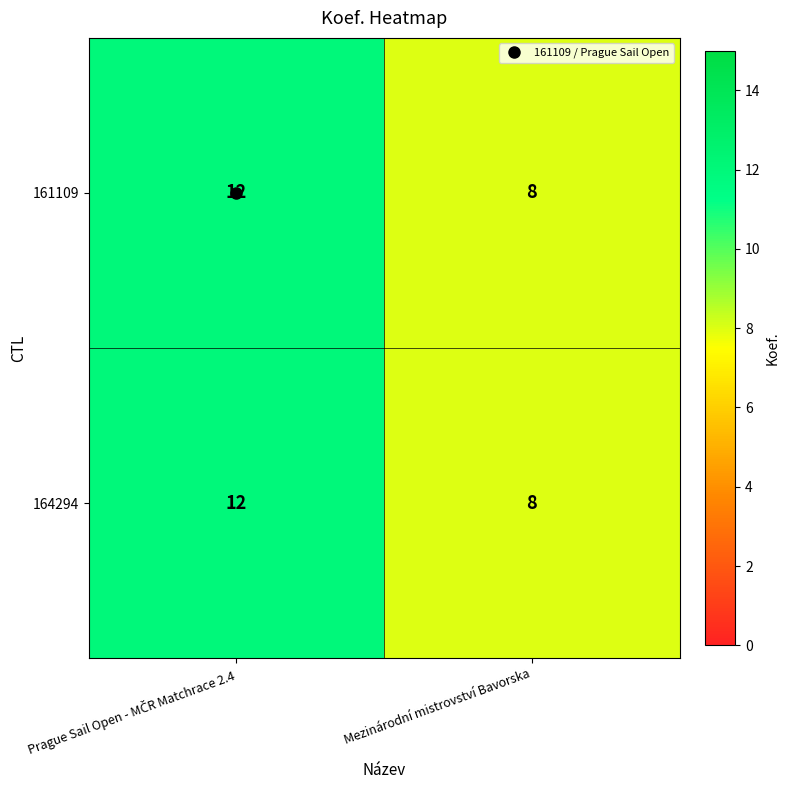

Read the 164294 value at Mezinárodní mistrovství Bavorska.

8